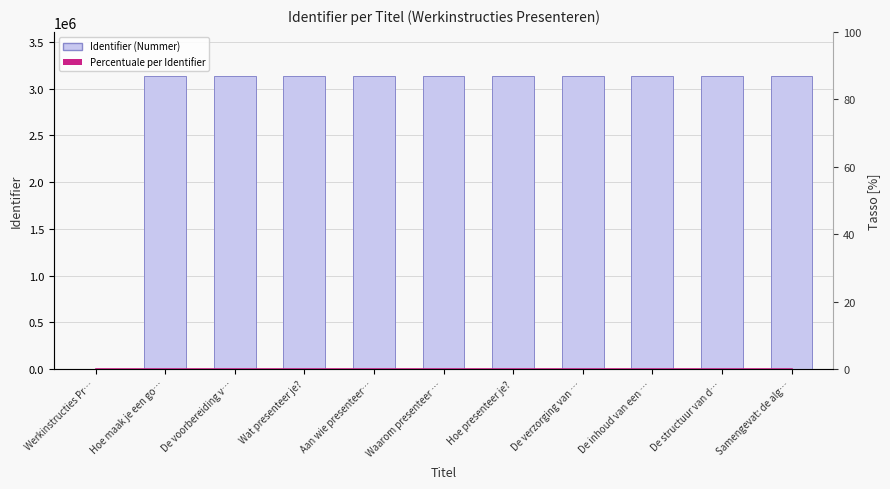

Reading left to right, what are all the values shown in this chart?

Identifier: 0	3137486	3137488	3137490	3137492	3137494	3137496	3137498	3137500	3137502	3137504
Percentuale per Identifier: 0	0	0	0	0	0	0	0	0	0	0